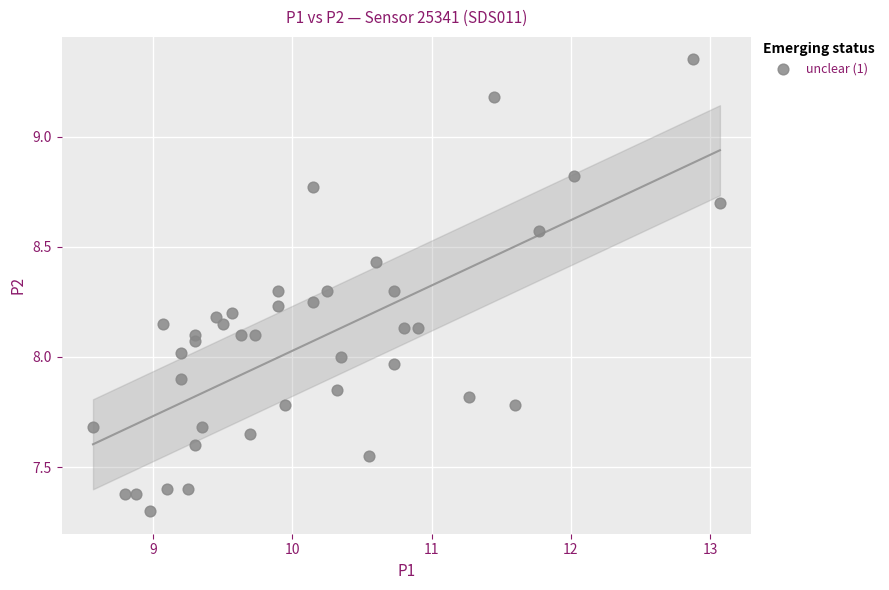

What is the range of X values (max minus min)?

4.5